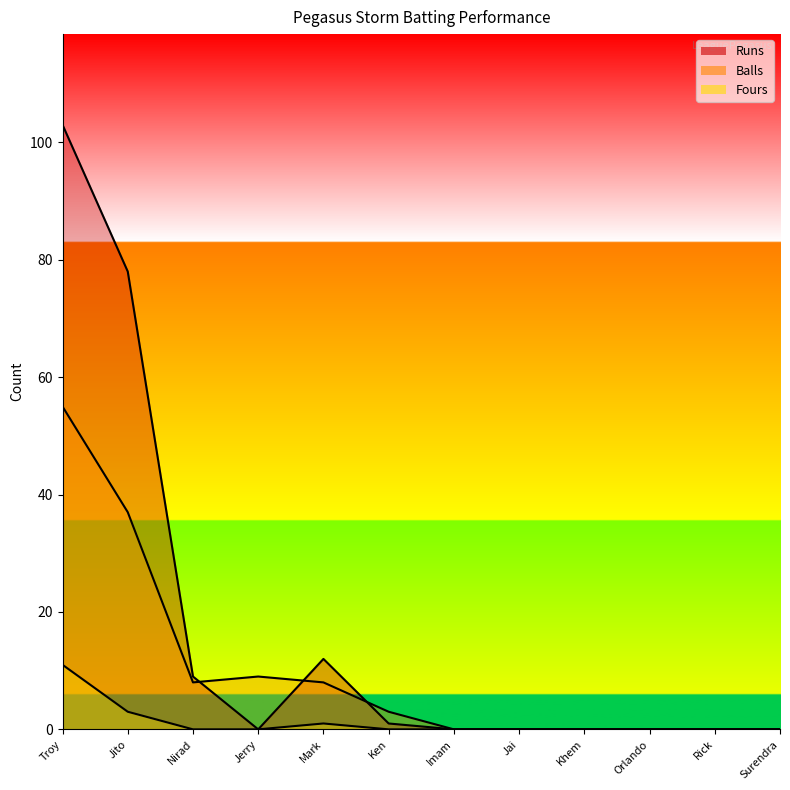

How many lines are shown in the chart?

3